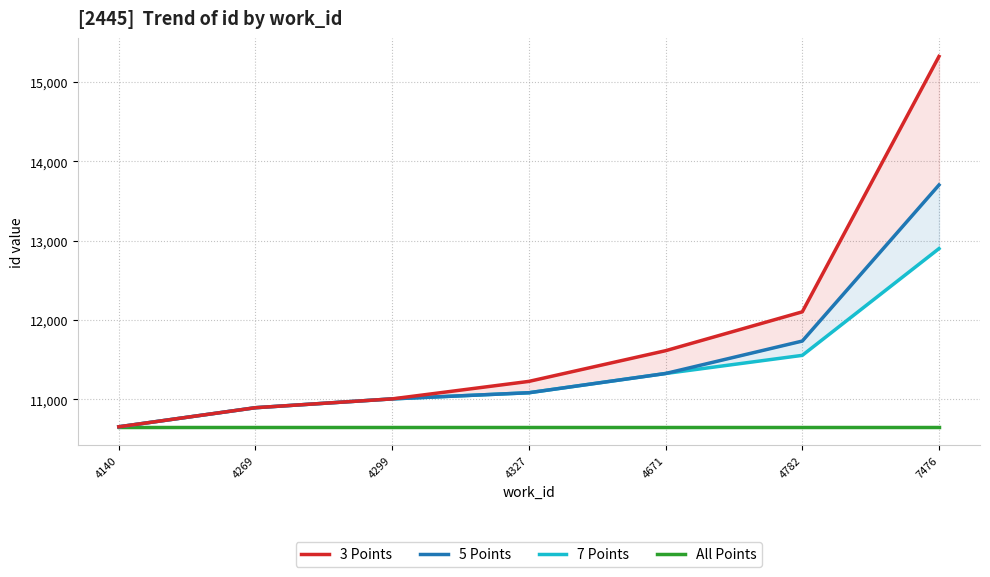

True or false: 5 Points has a value of 3335.4 at 4269.

False